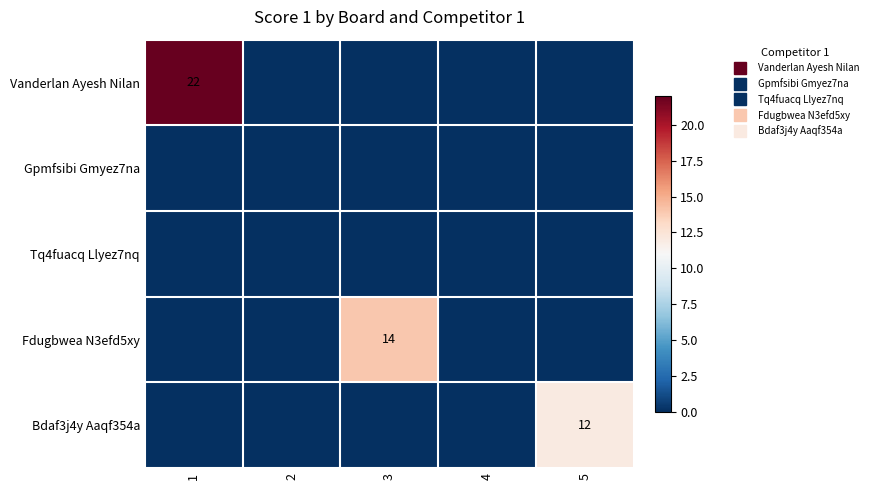

How many data points does each series have?

5